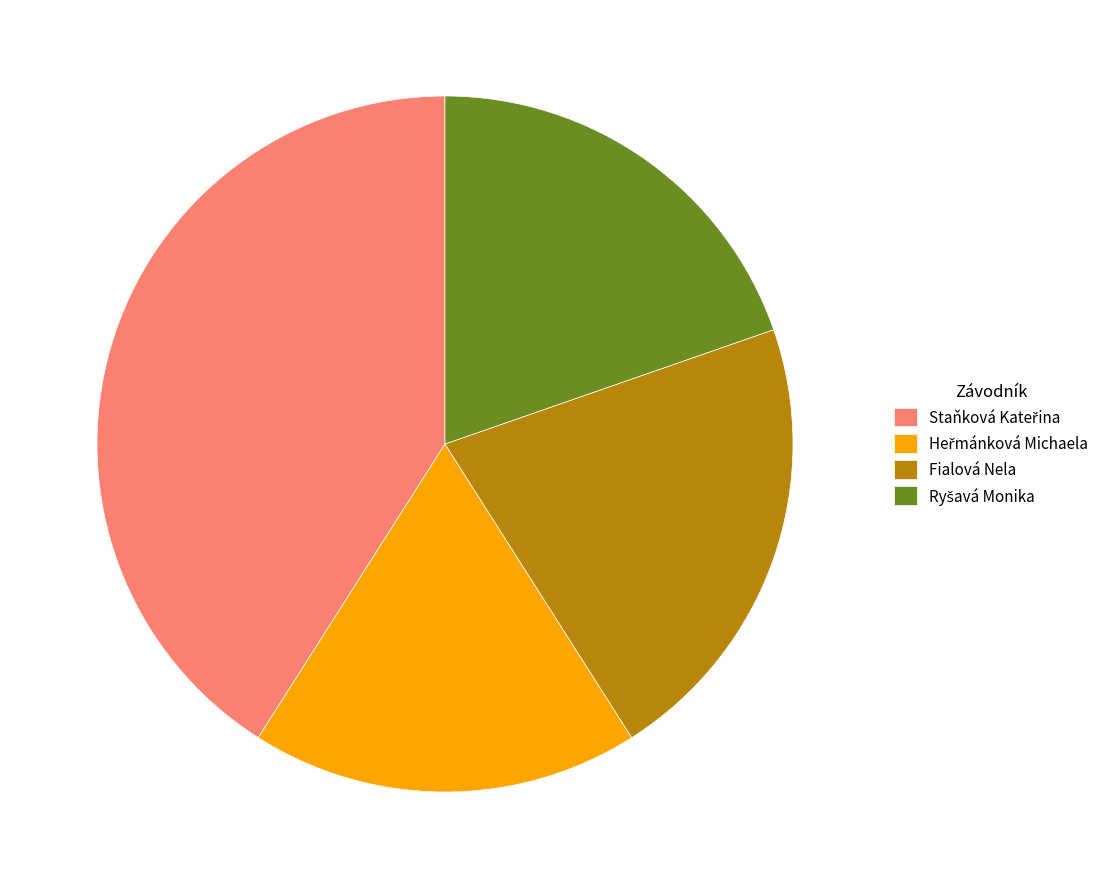

Is there any slice that represents more than half of the pie?

No